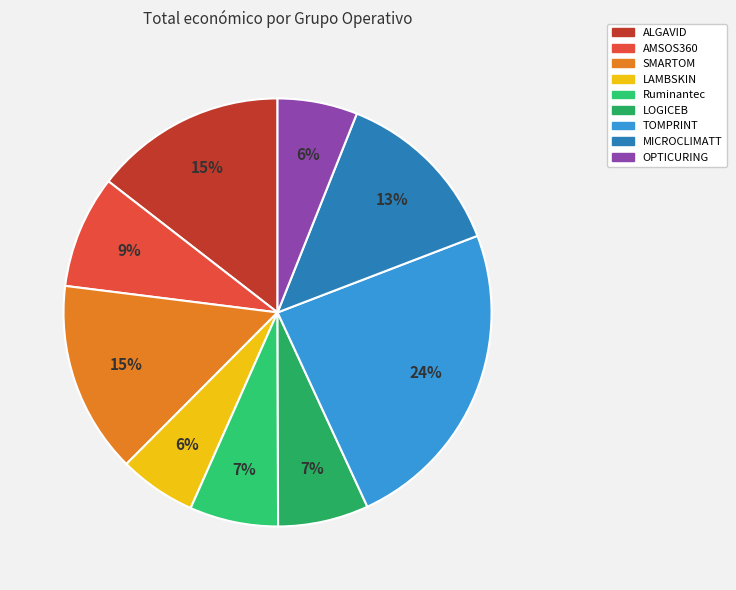

Rank the categories by value from highest to lowest.

TOMPRINT, SMARTOM, ALGAVID, MICROCLIMATT, AMSOS360, LOGICEB, Ruminantec, OPTICURING, LAMBSKIN